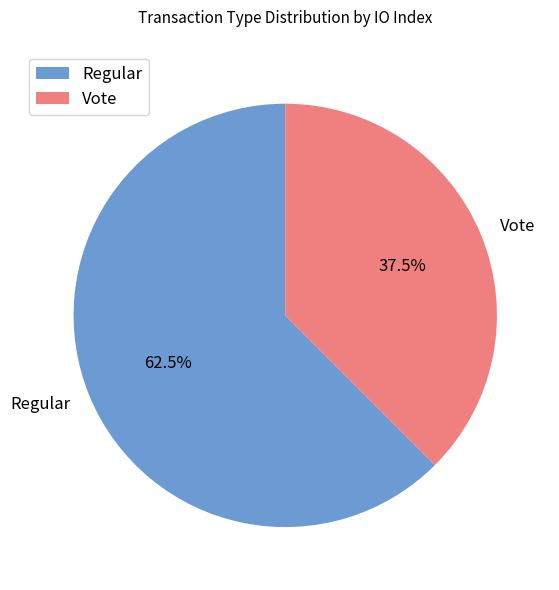

To the nearest percent, what is the difference between the largest and smallest slice percentages?

25%